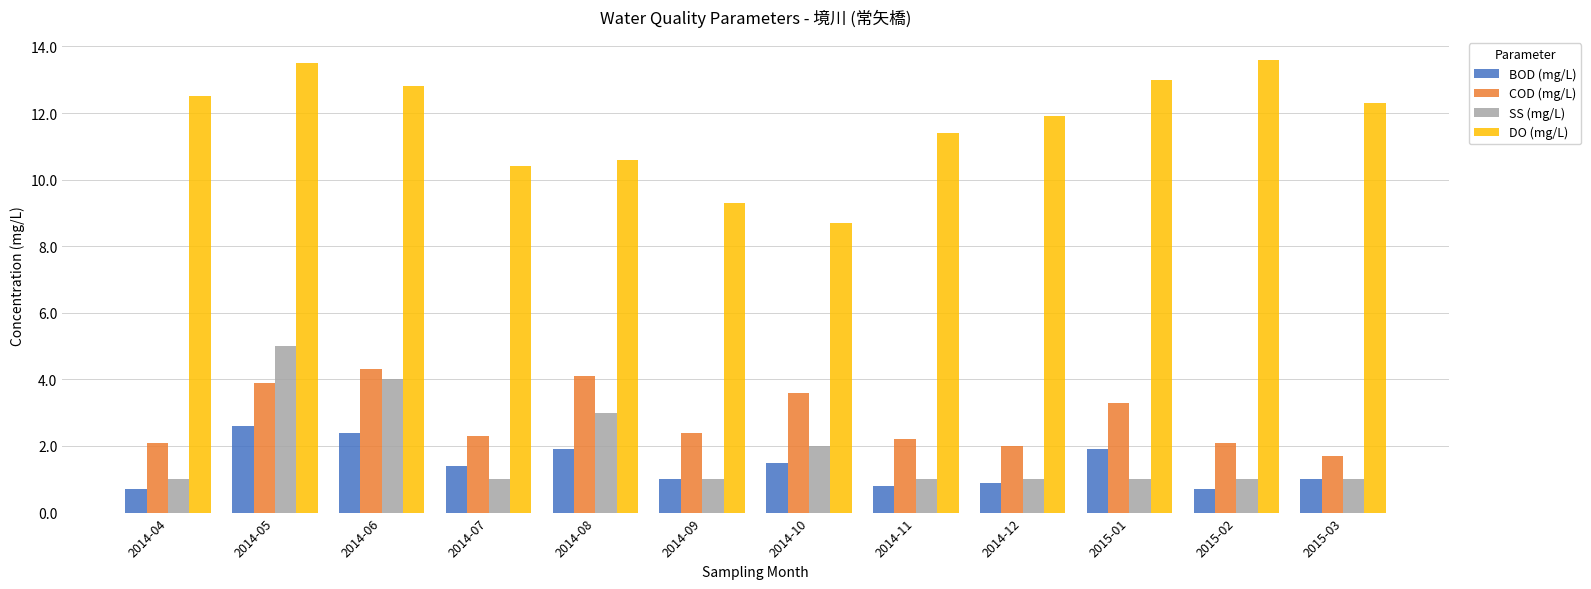

Is it true that COD (mg/L) equals 2.2 at 2014-11?

True